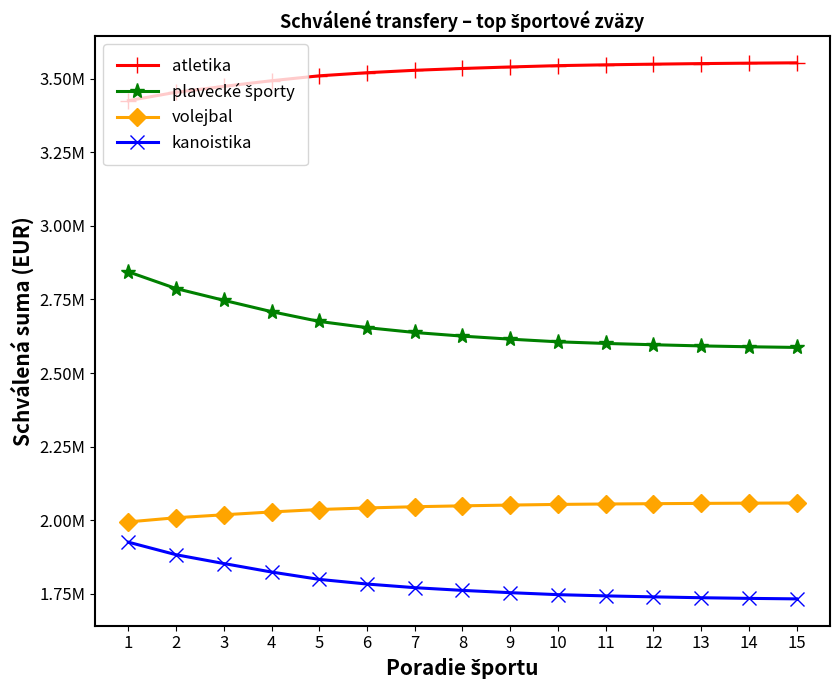

What is the sum of all plavecké športy values?

39864345.8